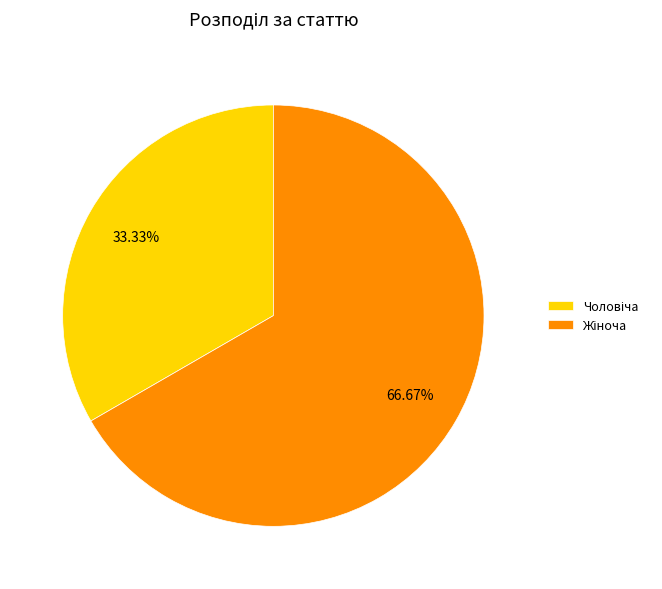

Is there any slice that represents more than half of the pie?

Yes